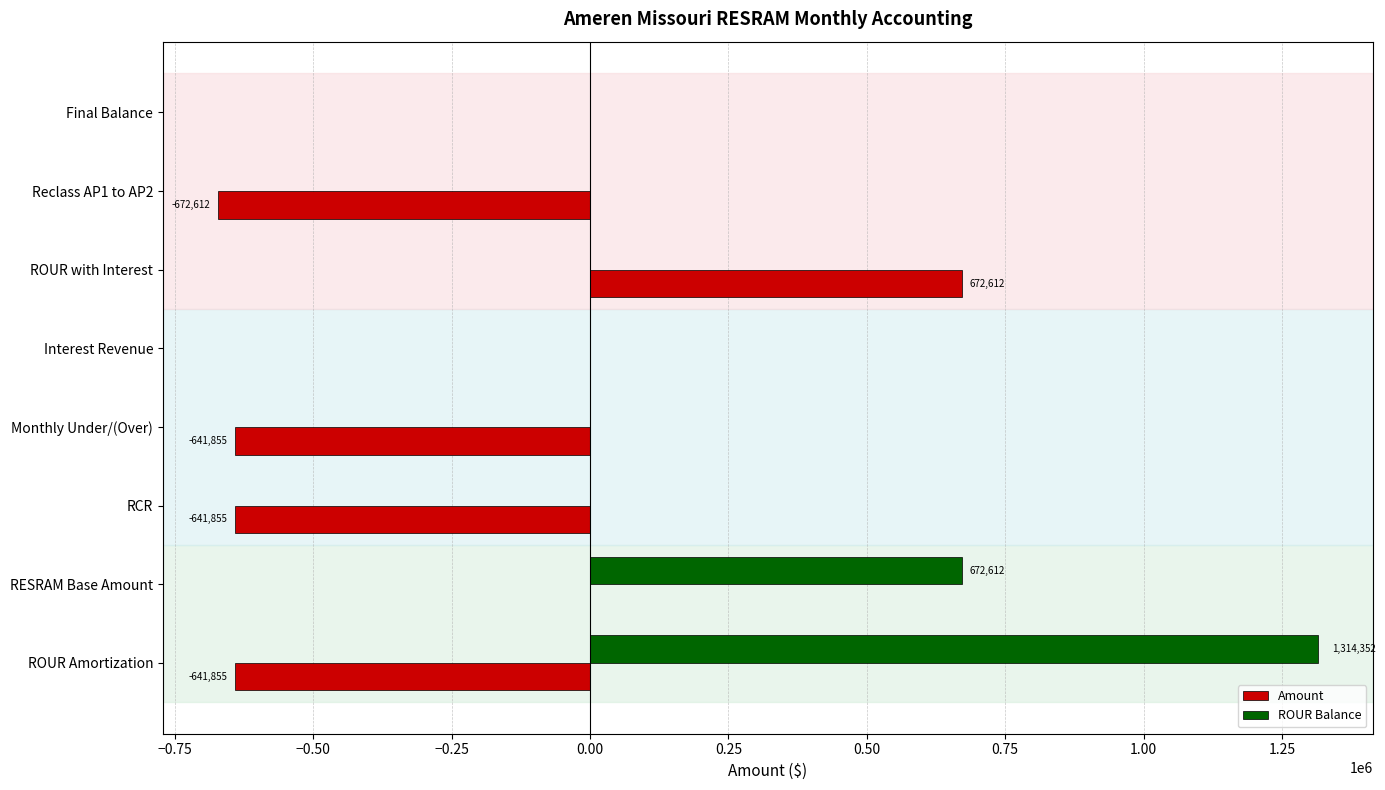

What is the greatest value displayed?

1314351.5